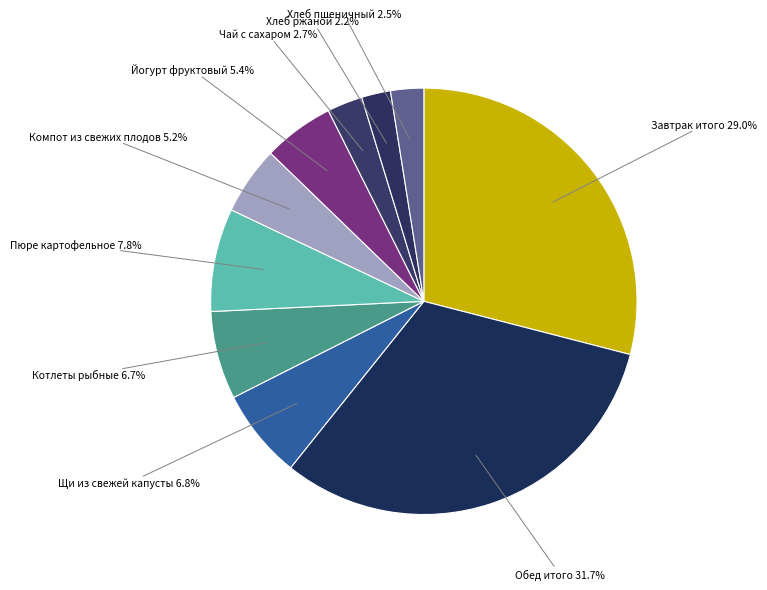

To the nearest percent, what is the difference between the largest and smallest slice percentages?

30%